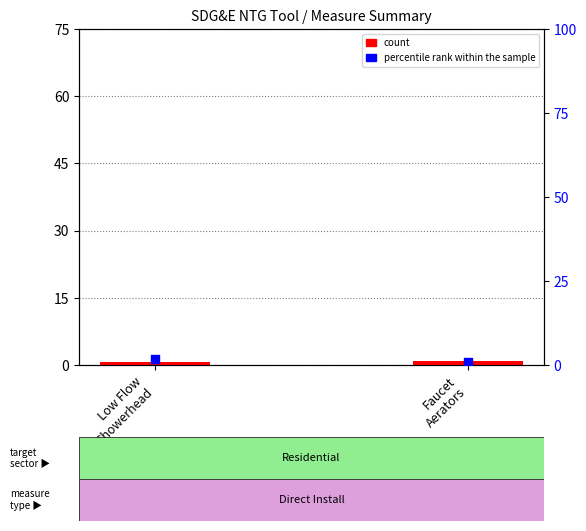

At which category is the sum across all series the highest?

Low Flow
Showerhead